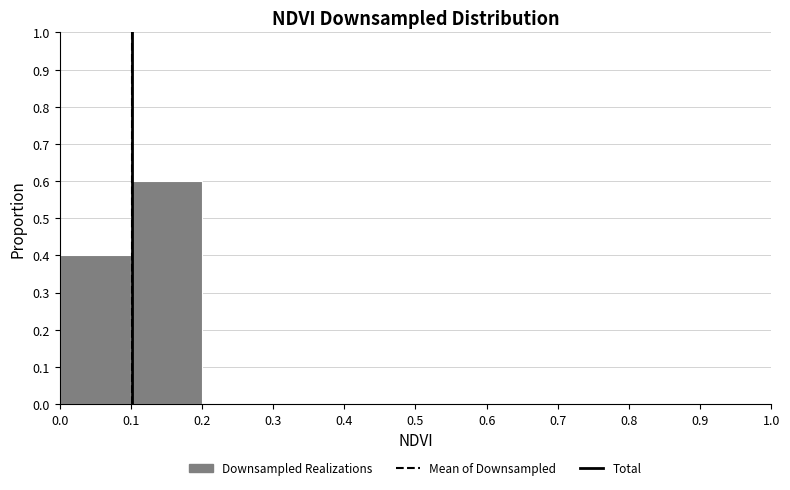

What is the height of the bar covering 0.0 to 0.1 on the x-axis? The values are not printed on the chart, so give them approximately, as read against the axis.

0.4